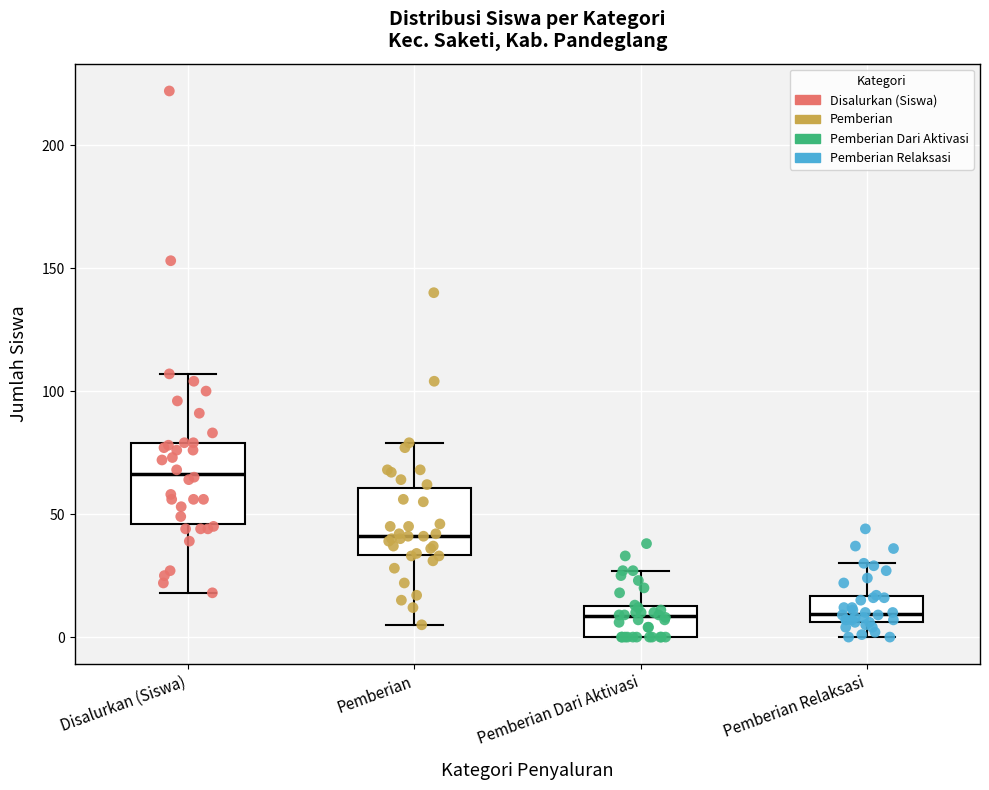

Reading left to right, transcribe this box plot: for each box, give where its median line is, the range the box spans, and where its two whiskers end, as read against the y-axis. The values are not printed on the chart, so give them approximately, as read against the axis.

Disalurkan (Siswa): median 65, box 45 to 80, whiskers 20 to 105
Pemberian: median 40, box 35 to 60, whiskers 5 to 80
Pemberian Dari Aktivasi: median 10, box 0 to 15, whiskers 0 to 25
Pemberian Relaksasi: median 10, box 5 to 15, whiskers 0 to 30